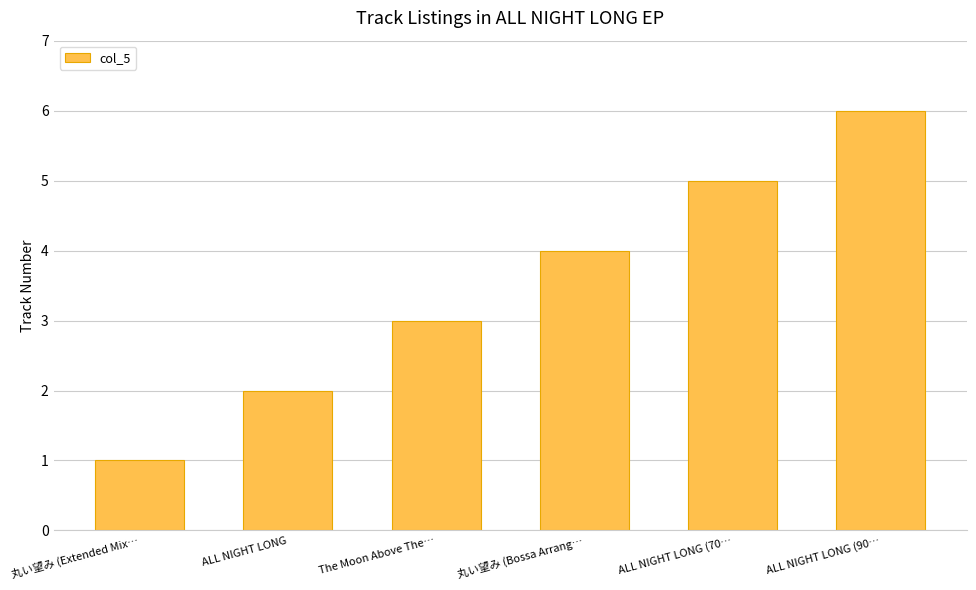

Rank the categories by value from lowest to highest.

丸い望み (Extended Mix…, ALL NIGHT LONG, The Moon Above The…, 丸い望み (Bossa Arrang…, ALL NIGHT LONG (70…, ALL NIGHT LONG (90…